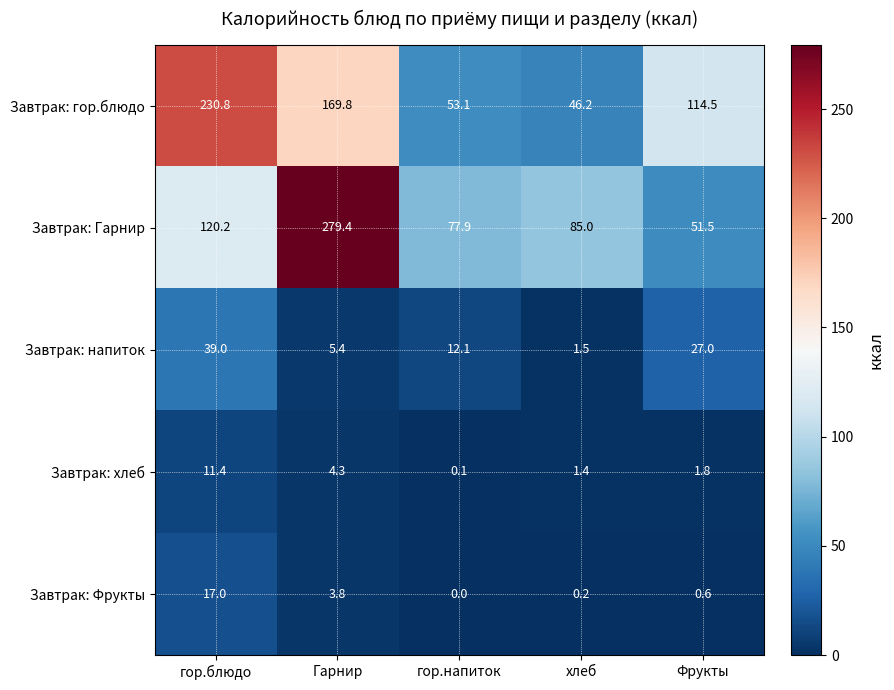

What is the greatest value displayed?

279.4